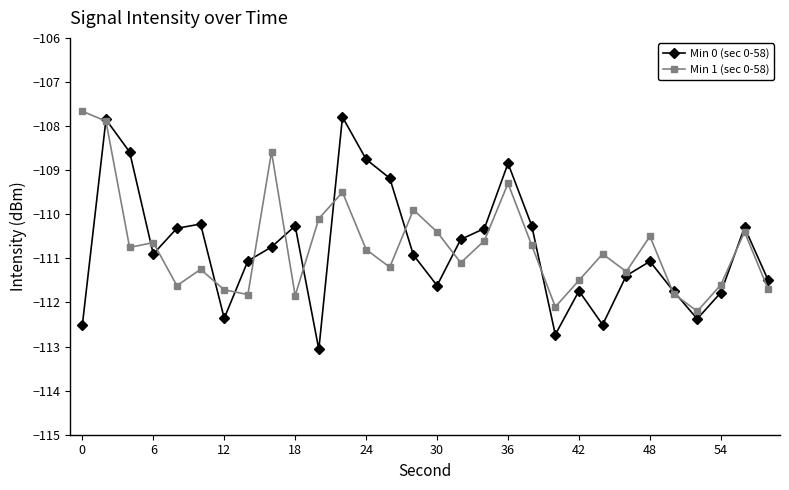

What is the smallest value displayed?

-113.1